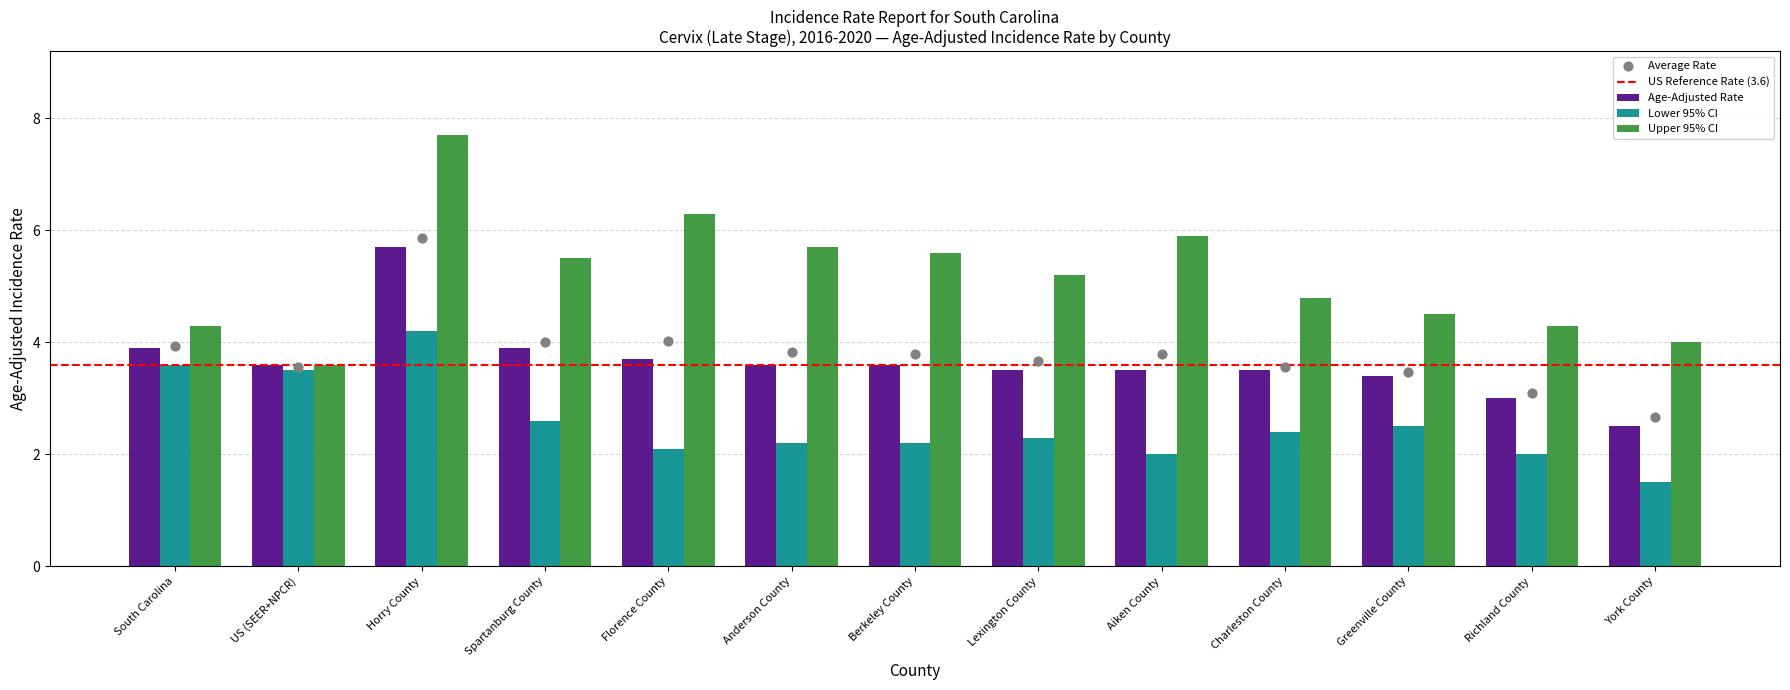

Which series contains the highest Y value?

Upper 95% CI